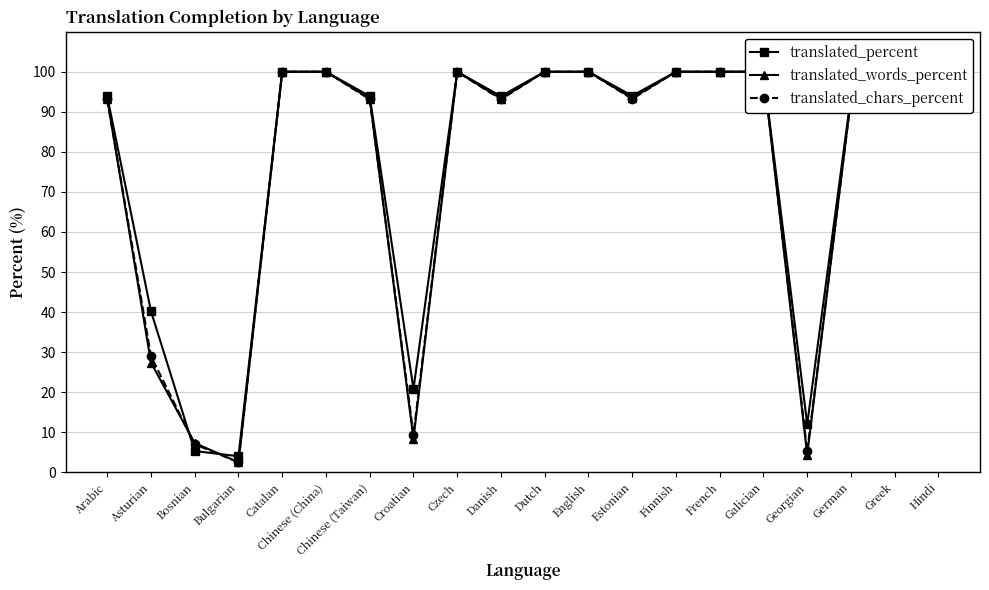

What is the total value across all series at Finnish?

300.0